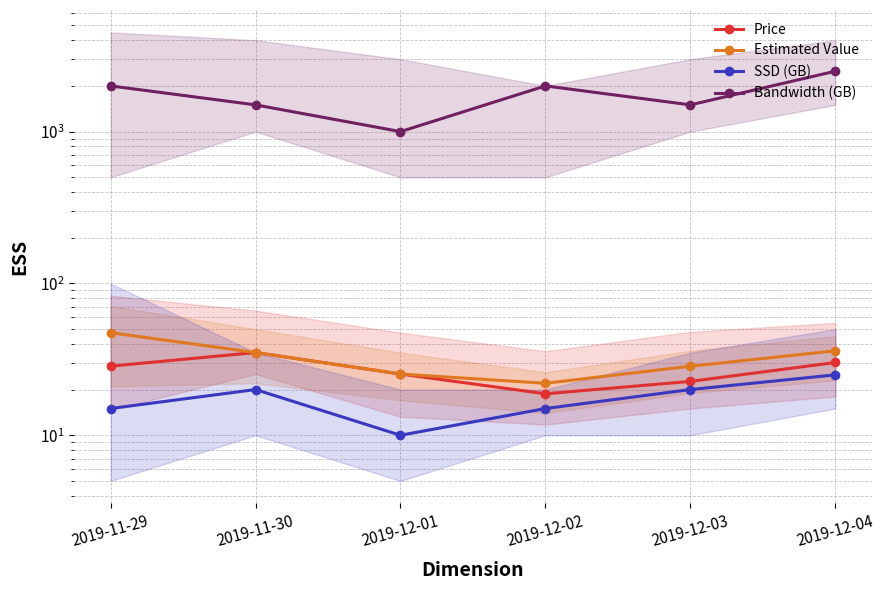

What is the difference between the maximum and minimum values in the Estimated Value series?

25.4